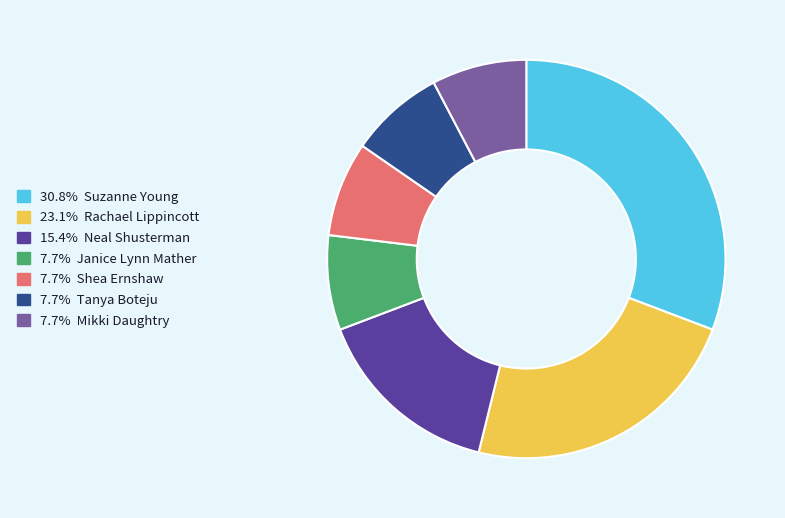

Count the number of slices in the pie.

7